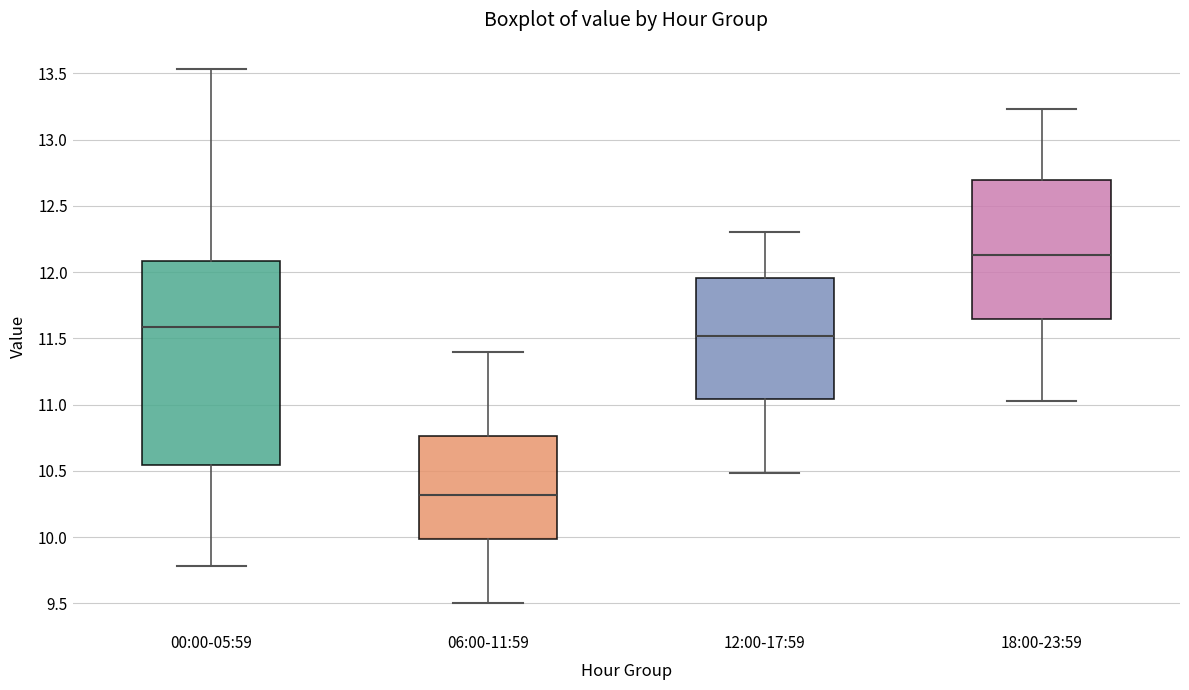

Reading left to right, read every box against the y-axis: the position of its median line, the range the box covers, and the ends of its whiskers. The values are not printed on the chart, so give them approximately, as read against the axis.

00:00-05:59: median 11.60, box 10.55 to 12.10, whiskers 9.80 to 13.55
06:00-11:59: median 10.30, box 10.00 to 10.75, whiskers 9.50 to 11.40
12:00-17:59: median 11.50, box 11.05 to 11.95, whiskers 10.50 to 12.30
18:00-23:59: median 12.15, box 11.65 to 12.70, whiskers 11.05 to 13.25